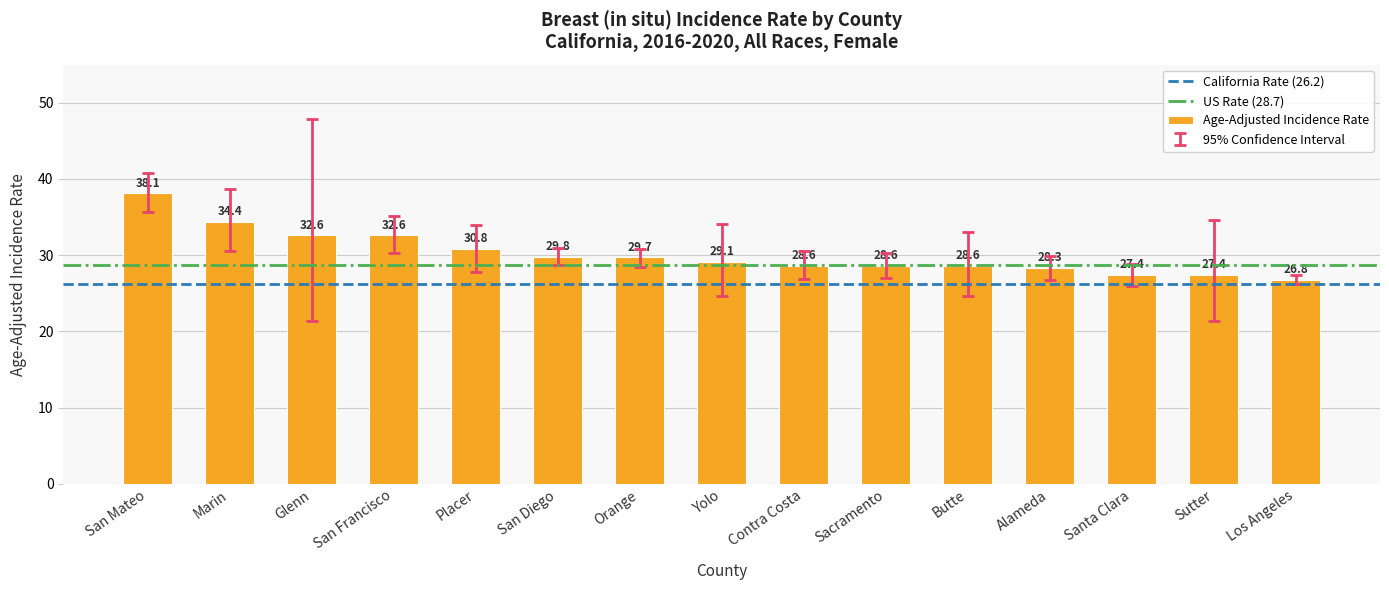

Is it true that the value at San Francisco is 12.7?

False